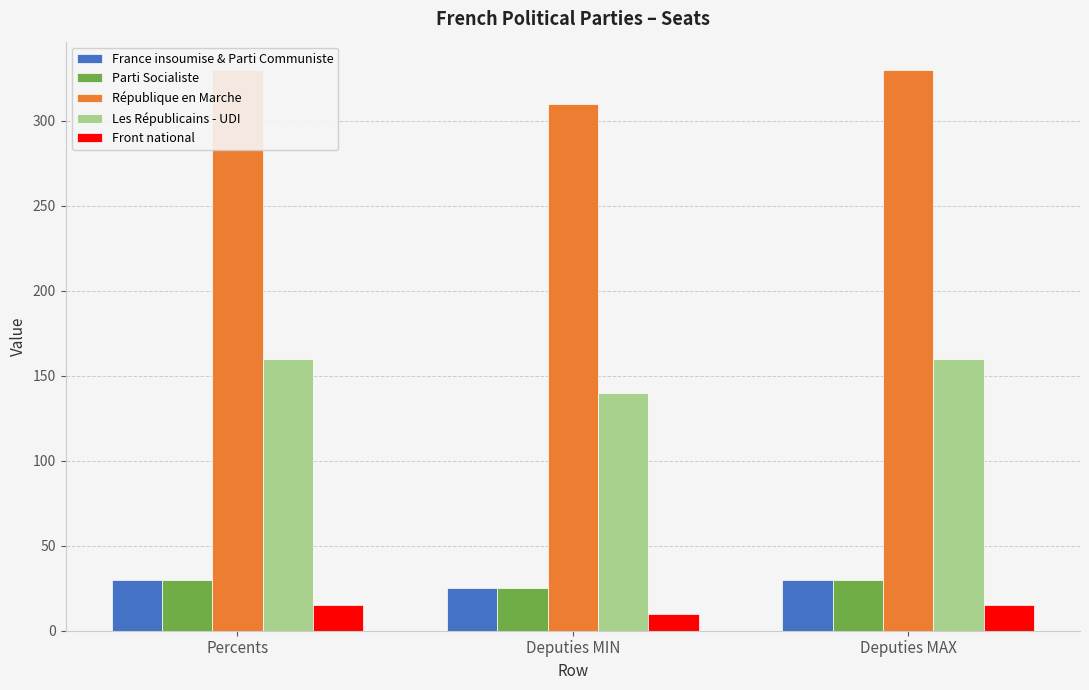

Reading right to left, list all the values displayed in this chart.

France insoumise & Parti Communiste: 30	25	30
Parti Socialiste: 30	25	30
République en Marche: 330	310	330
Les Républicains - UDI: 160	140	160
Front national: 15	10	15